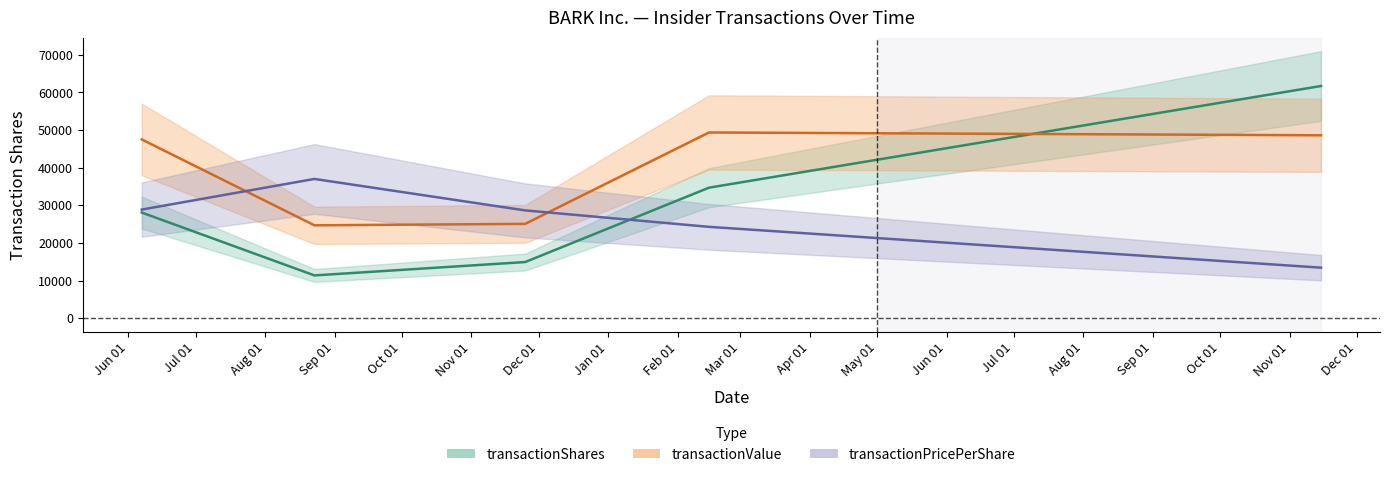

Rank the series by their maximum value, from lowest to highest.

transactionPricePerShare, transactionValue, transactionShares